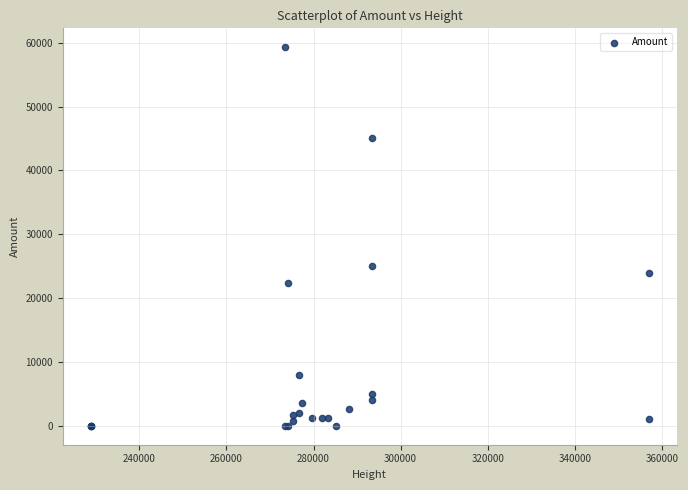

What Y value in the scatter plot is closest to 29639?

25000.0